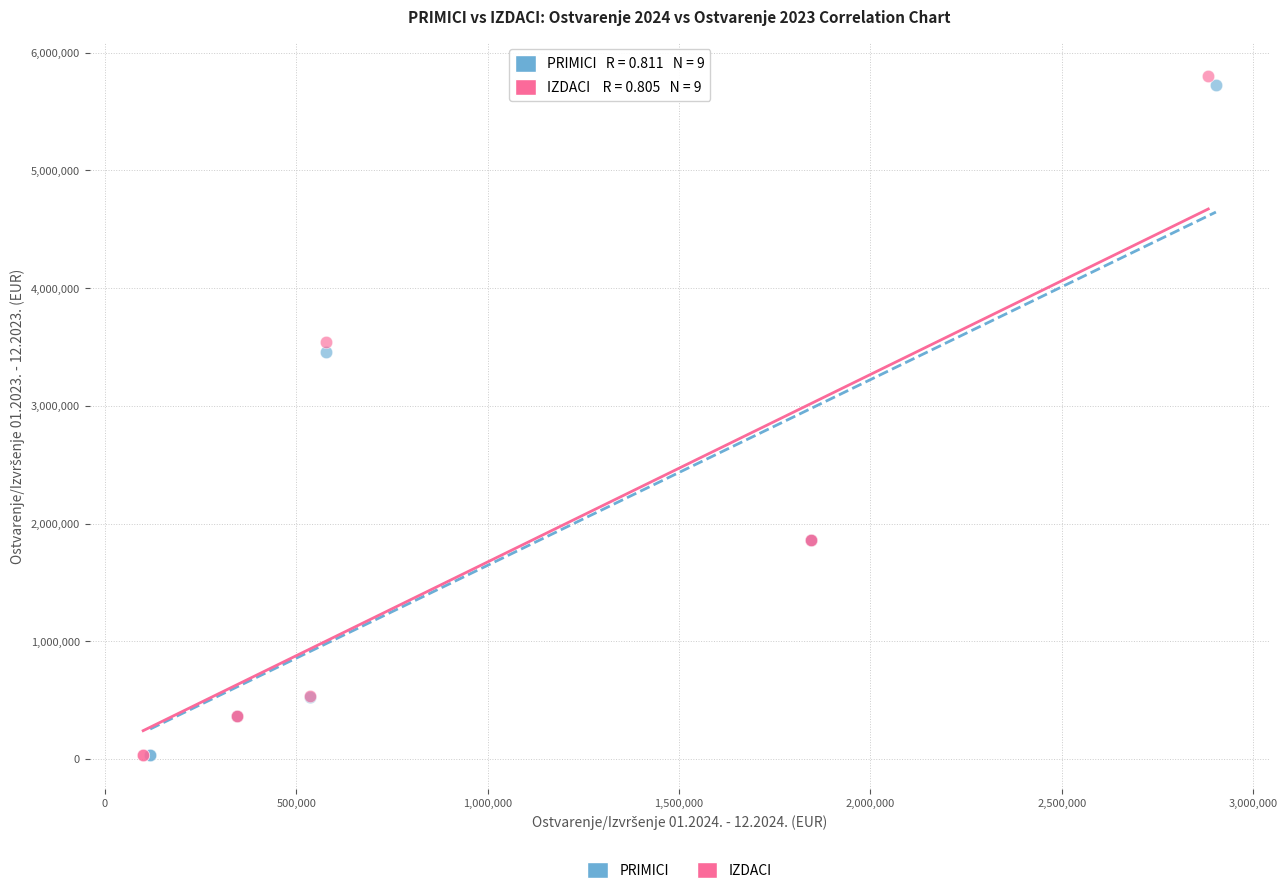

What are all the series names shown in the legend?

PRIMICI, IZDACI